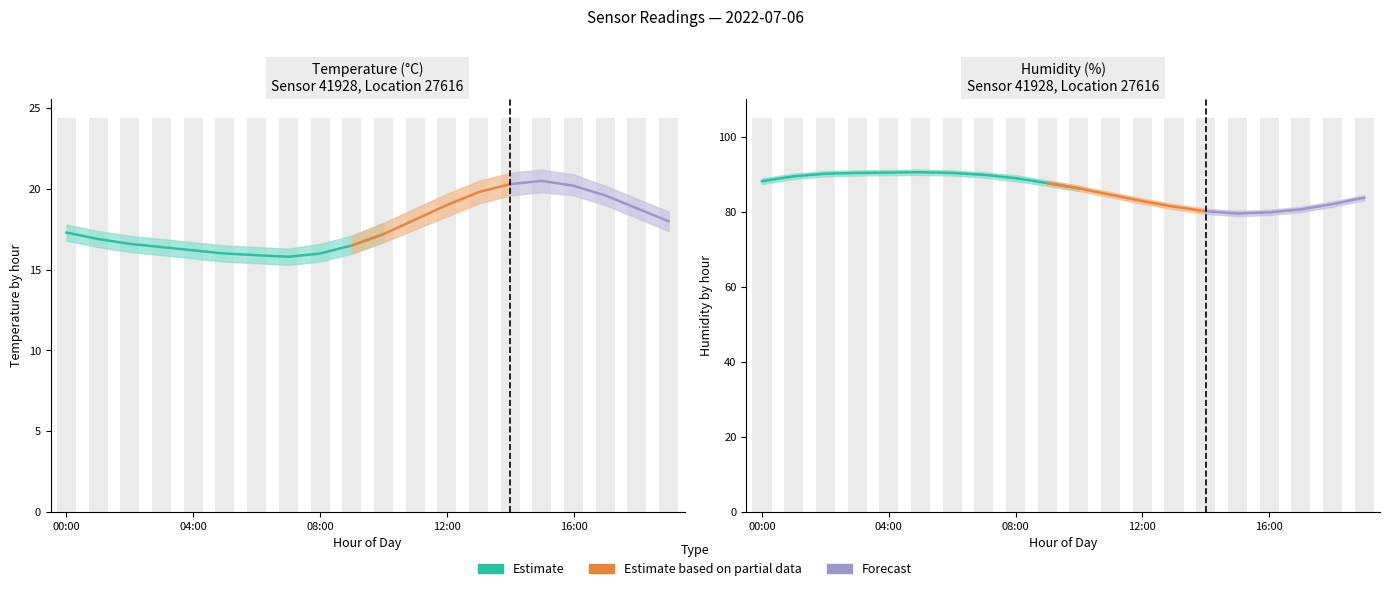

Between 04:00 and 09:00, which series saw the biggest shift?

humidity